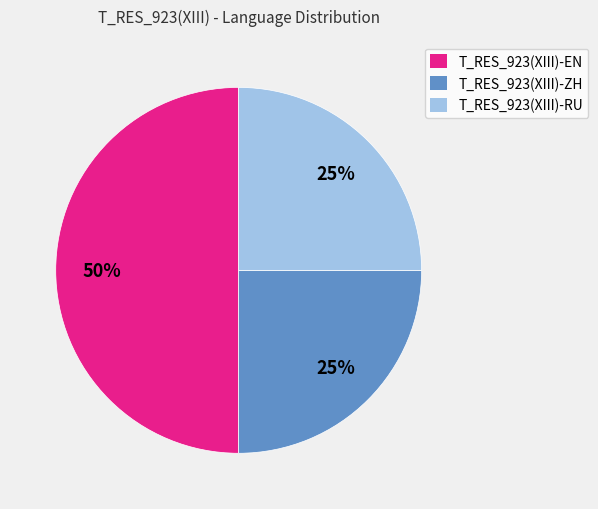

Is it true that T_RES_923(XIII)-ZH is 14% of the pie?

False